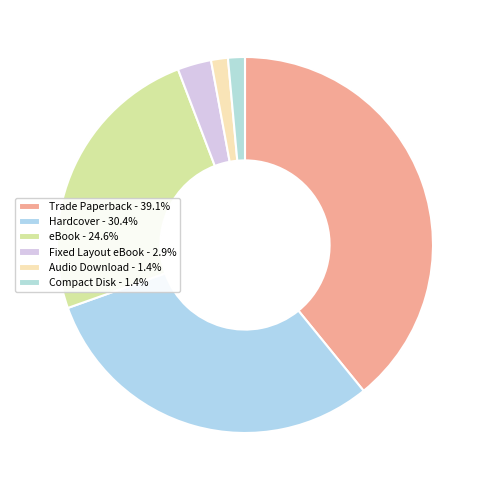

True or false: Fixed Layout eBook accounts for 3% of the total.

True